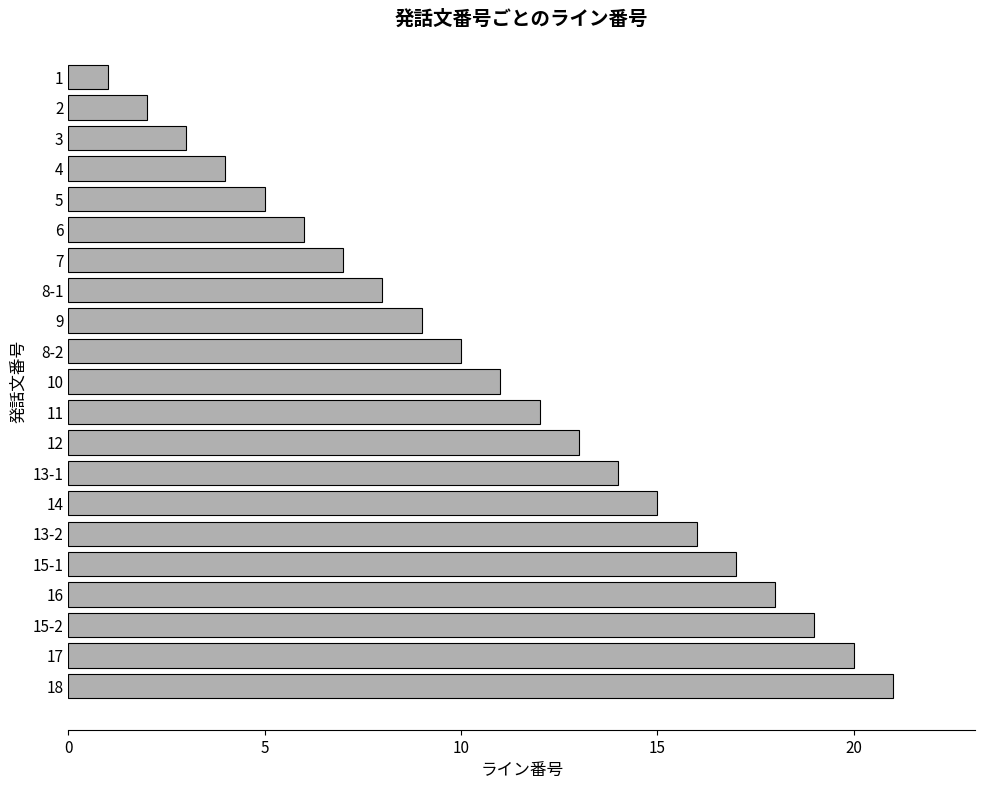

What is the minimum value shown in the chart?

1